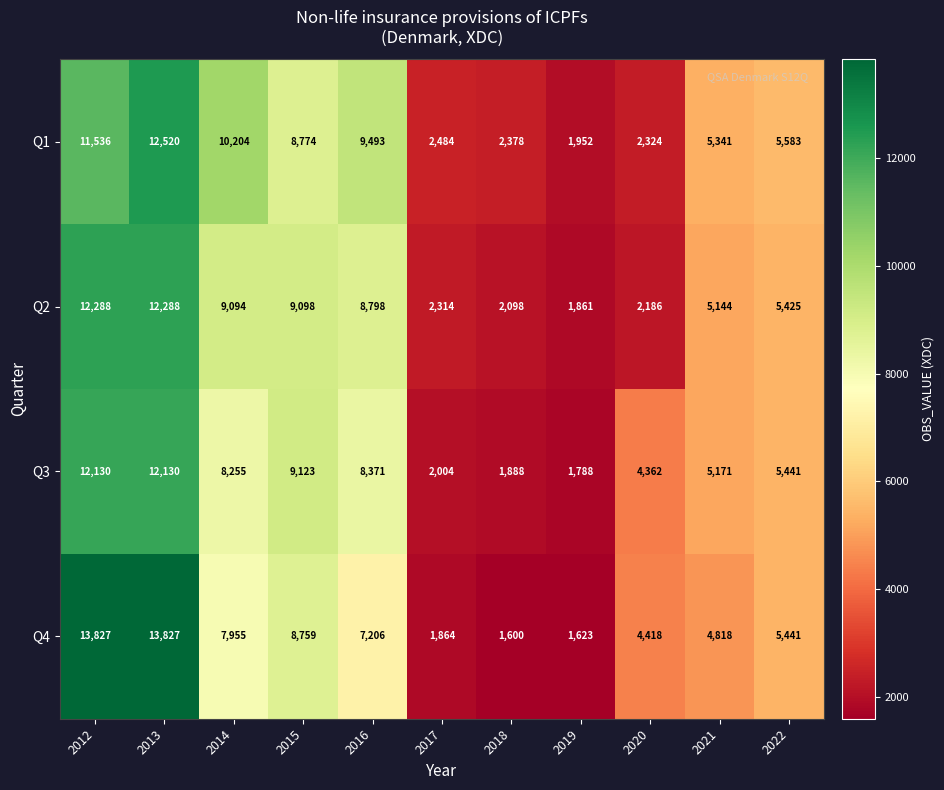

At which label is Q3 closest to 6959?

2014